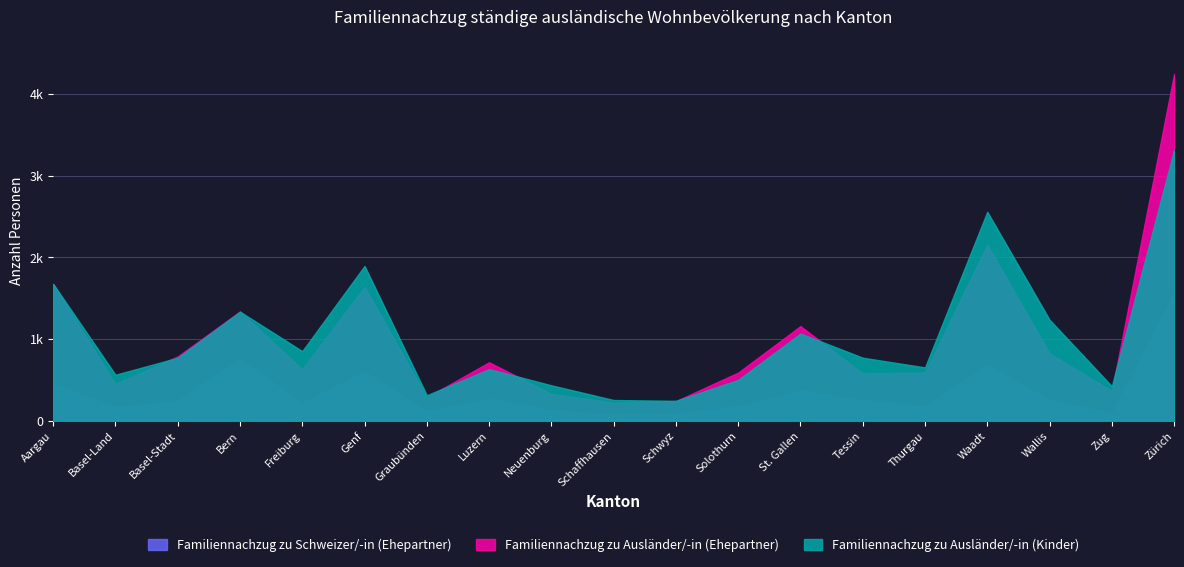

In Familiennachzug zu Ausländer/-in (Ehepartner), how many points are lower than both neighbors (excluding endpoints)?

6